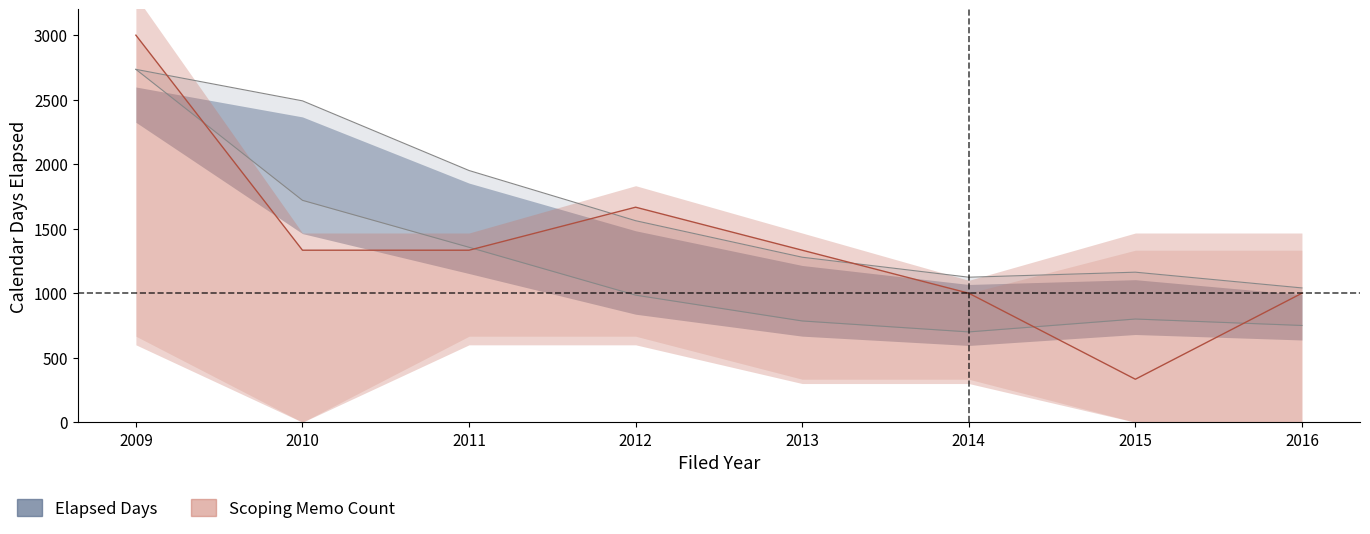

What value does the Calendar Days Elapsed series have at 2011?

1356.0